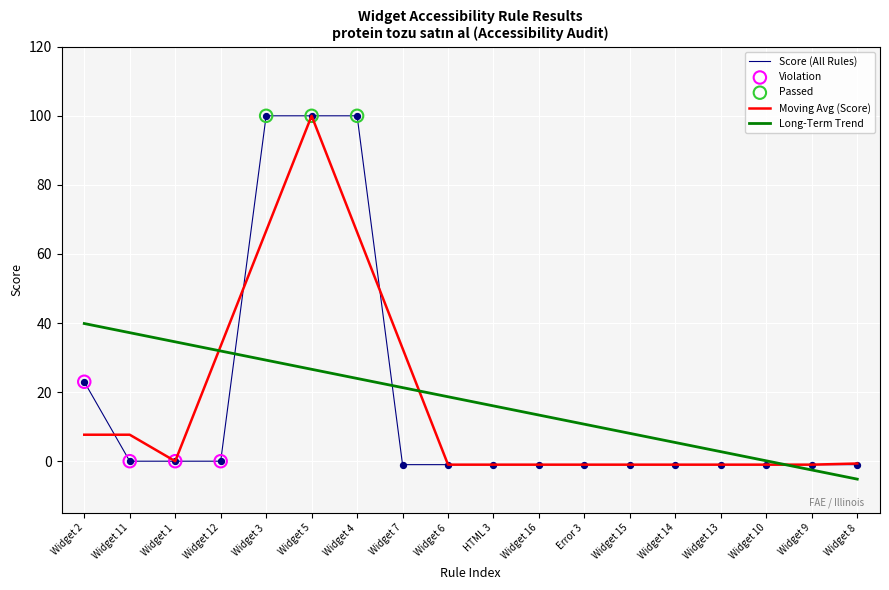

What is the difference between the highest and lowest values at Widget 1?

34.6